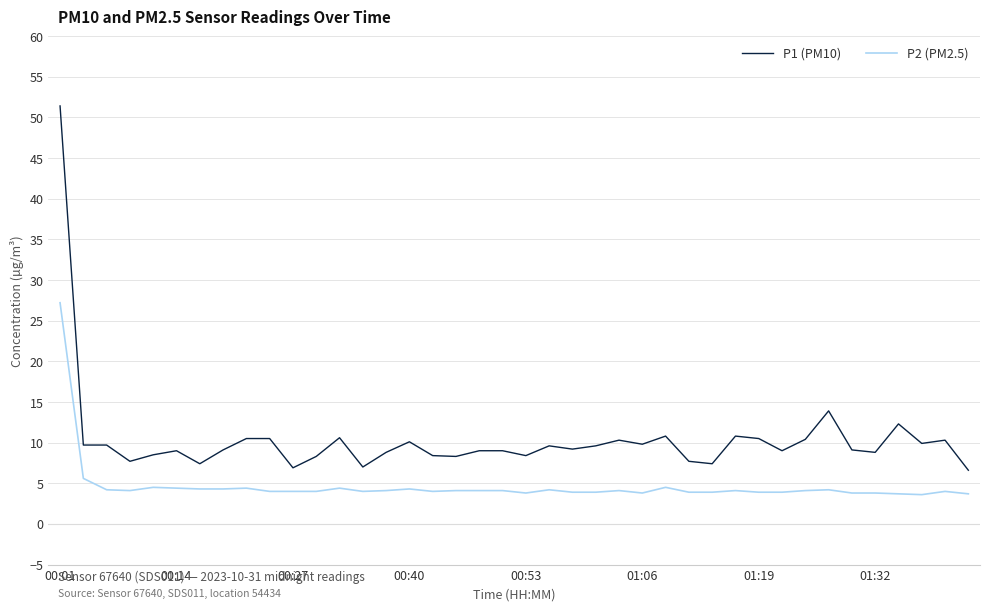

Which series has the largest total across all categories?

P1 (PM10)